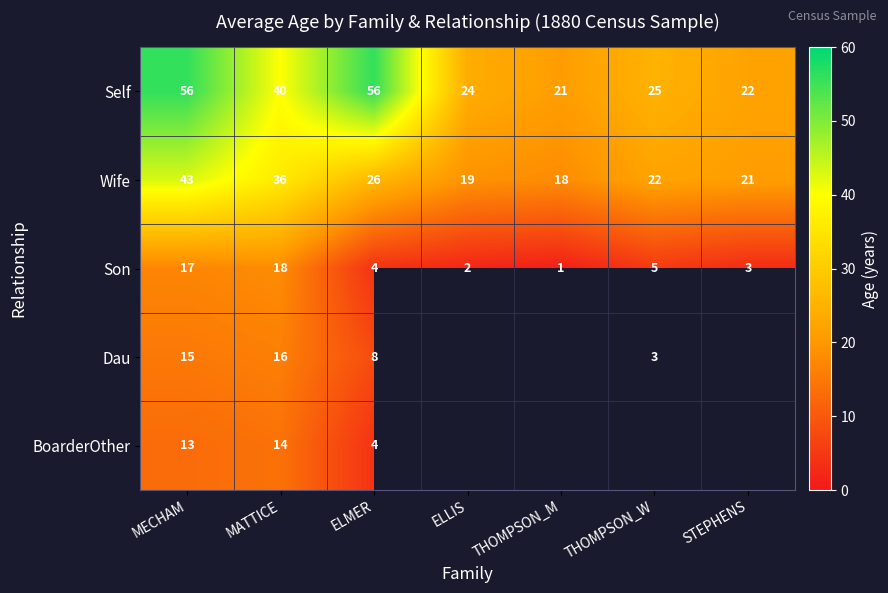

Which has a higher value, THOMPSON_W or THOMPSON_M?

THOMPSON_W